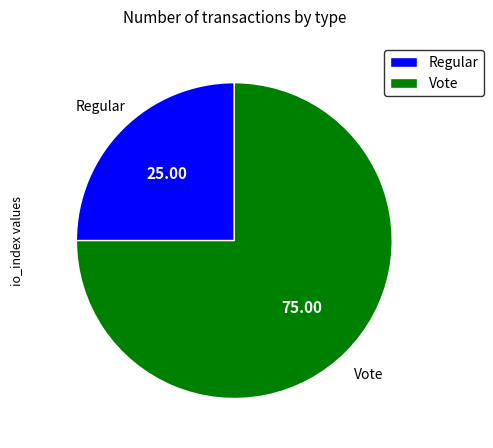

Do Vote and Regular together represent more than half of the pie?

Yes